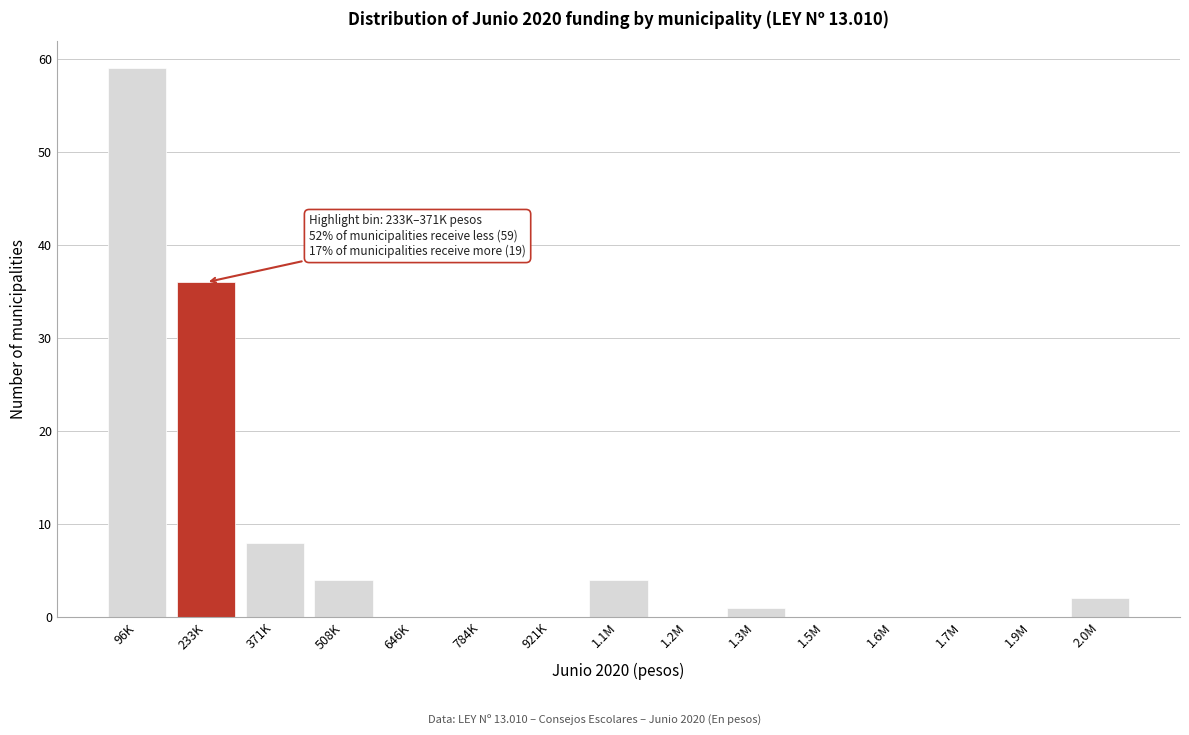

Reading left to right, what are all the values shown in this chart?

96K=59	233K=36	371K=8	508K=4	646K=0	784K=0	921K=0	1.1M=4	1.2M=0	1.3M=1	1.5M=0	1.6M=0	1.7M=0	1.9M=0	2.0M=2